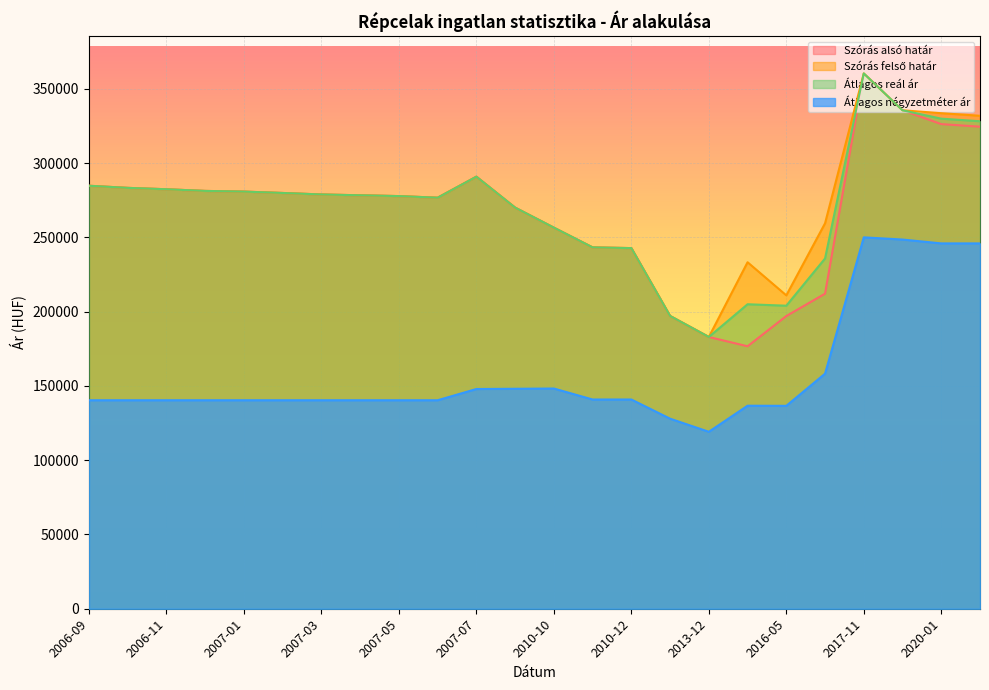

The value of Szórás felső határ at 2013-11 is 43299. True or false?

False